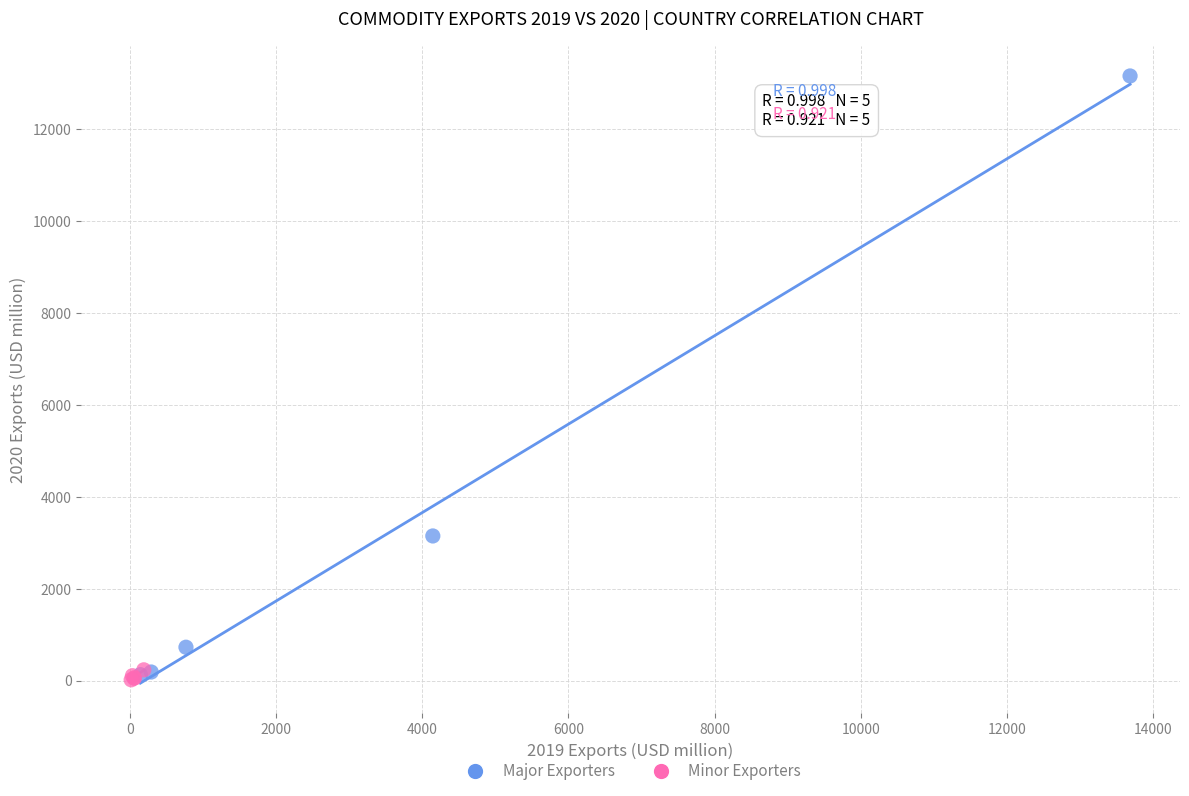

Which series has the widest spread of Y values?

Major Exporters